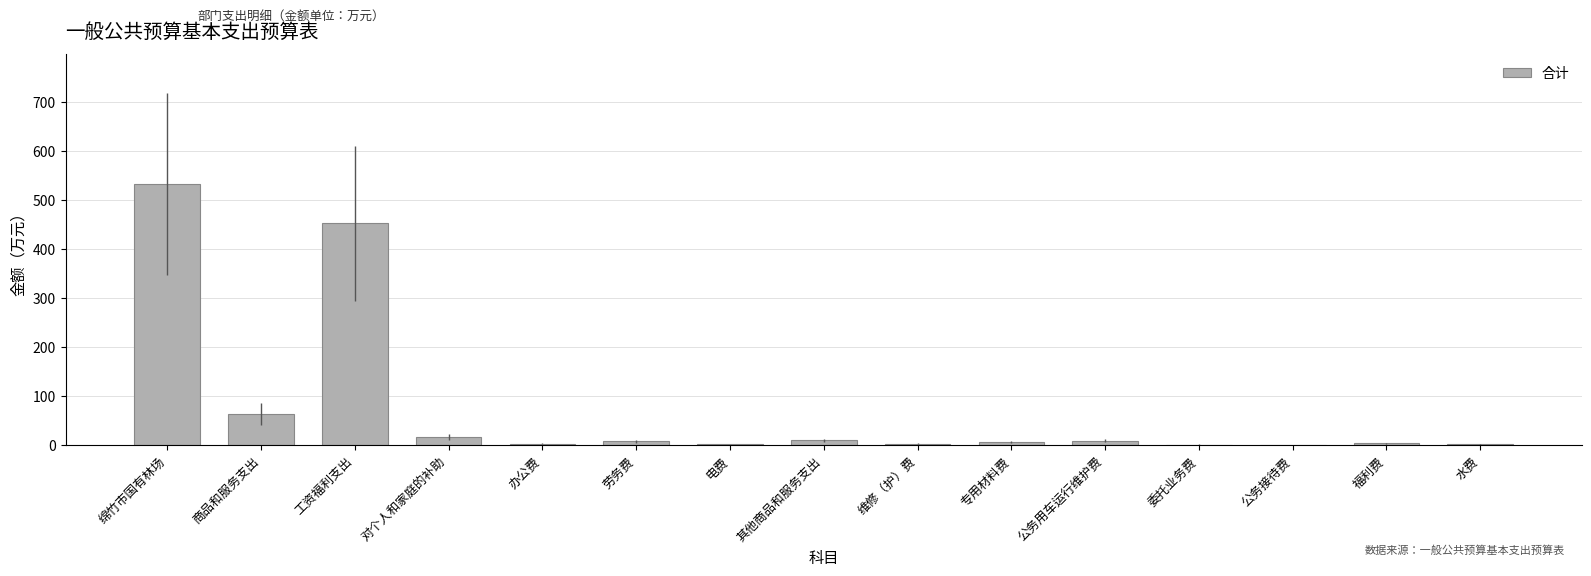

What is the approximate value at 绵竹市国有林场?

532.5